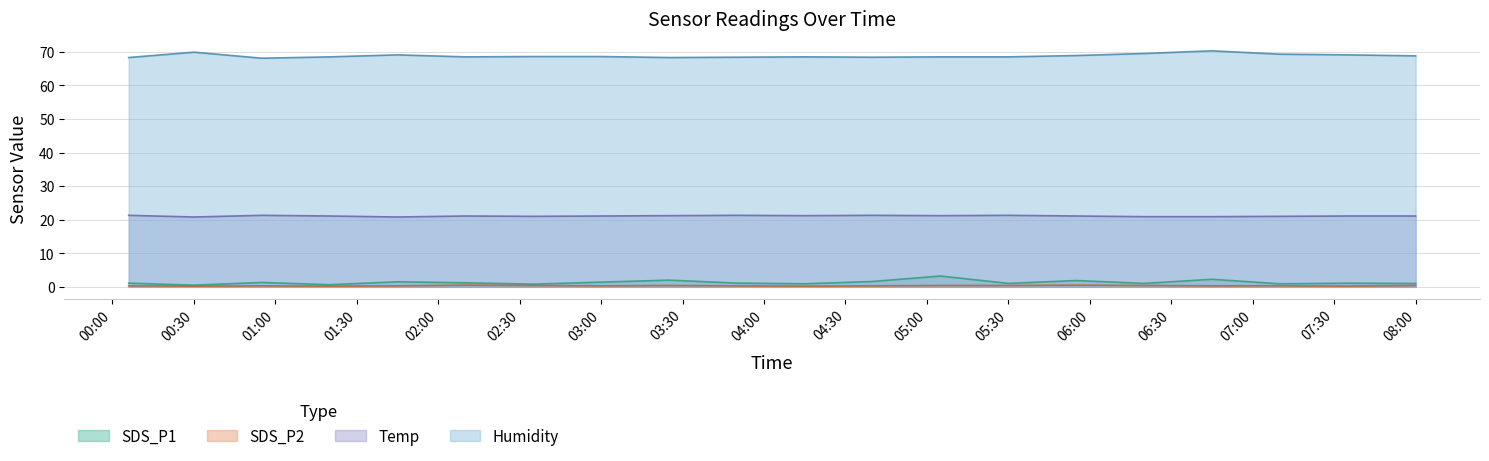

What is the value of the SDS_P2 point at the 18th from the left?

0.3